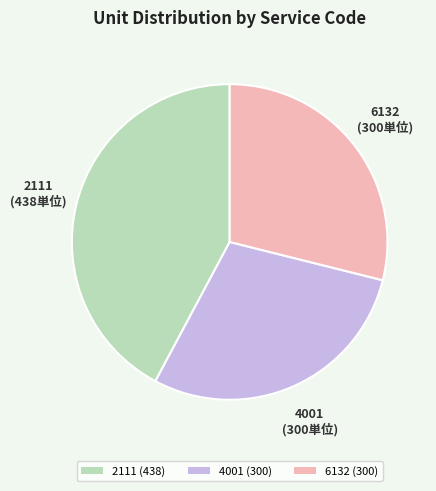

Combined, do 4001 (300) and 2111 (438) account for over 50%?

Yes